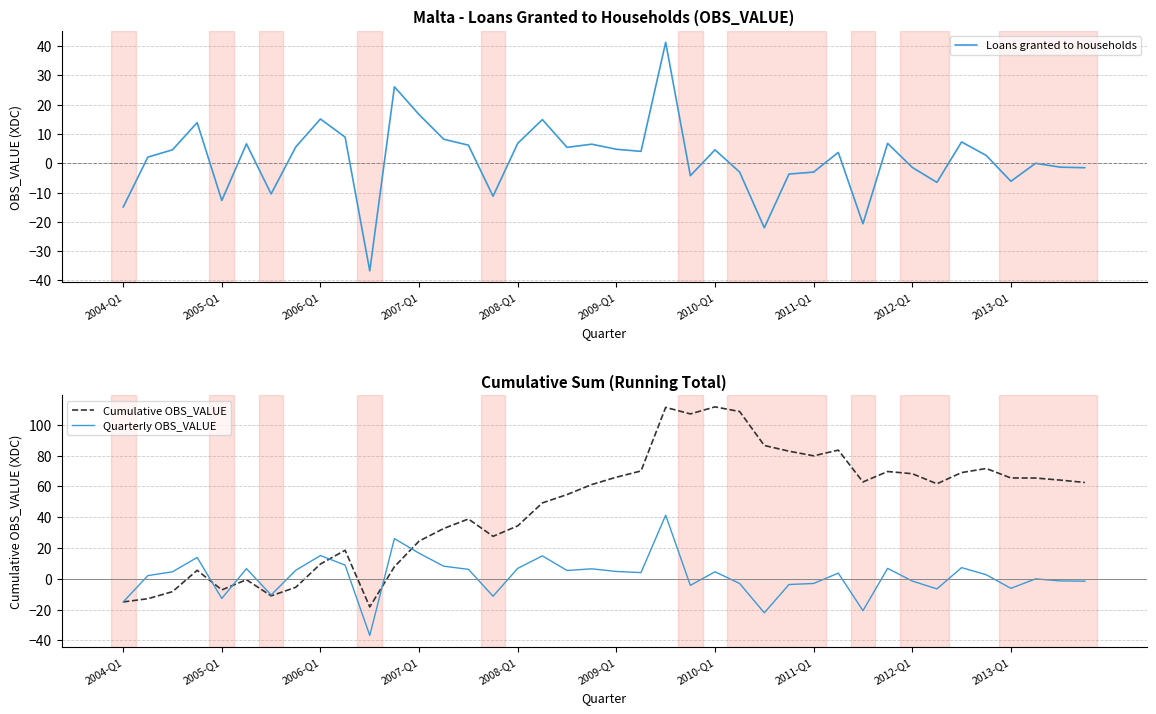

What is the maximum value for Quarterly OBS_VALUE?

41.3